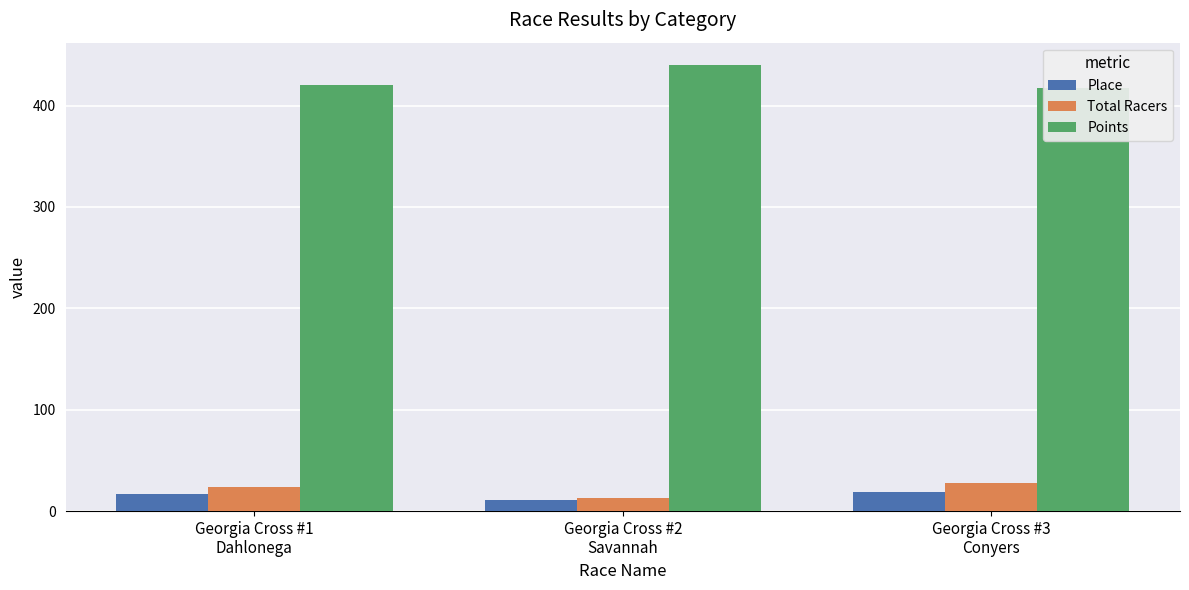

Rank the series by their maximum value, from lowest to highest.

Place, Total Racers, Points